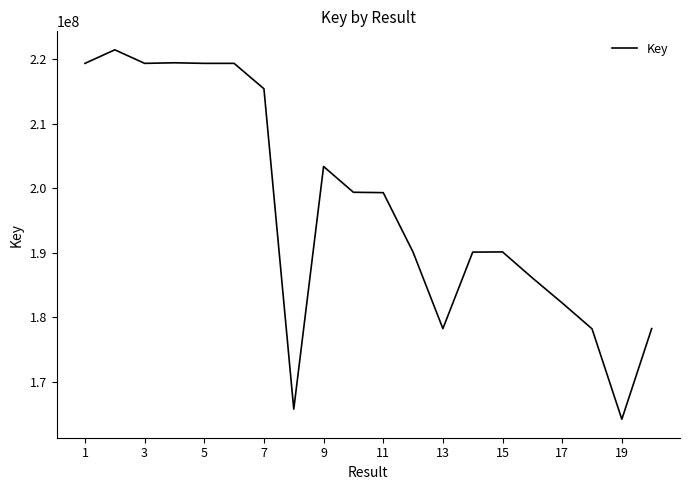

What is the greatest value displayed?

221407067